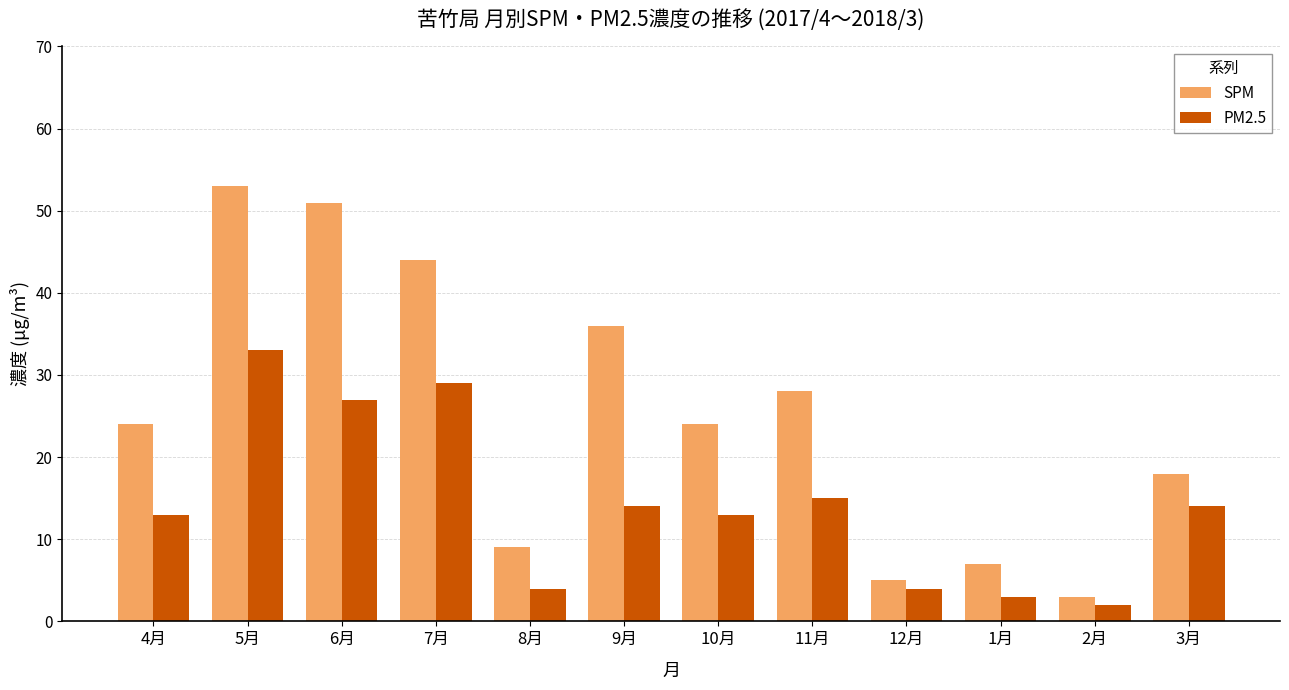

How many bars are there in each group?

2